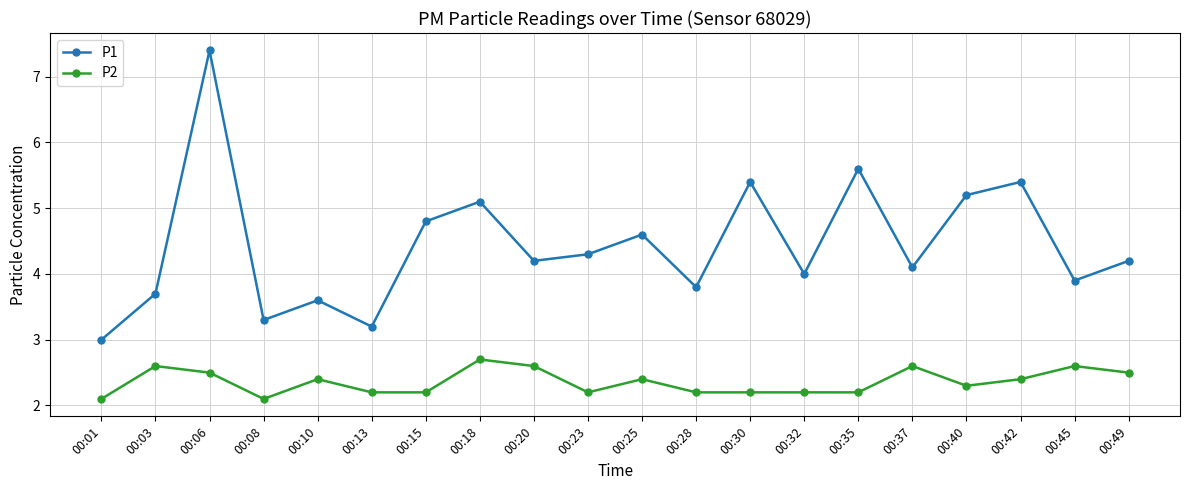

Reading left to right, list all the values displayed in this chart.

P1: 00:01=3.0	00:03=3.7	00:06=7.4	00:08=3.3	00:10=3.6	00:13=3.2	00:15=4.8	00:18=5.1	00:20=4.2	00:23=4.3	00:25=4.6	00:28=3.8	00:30=5.4	00:32=4.0	00:35=5.6	00:37=4.1	00:40=5.2	00:42=5.4	00:45=3.9	00:49=4.2
P2: 00:01=2.1	00:03=2.6	00:06=2.5	00:08=2.1	00:10=2.4	00:13=2.2	00:15=2.2	00:18=2.7	00:20=2.6	00:23=2.2	00:25=2.4	00:28=2.2	00:30=2.2	00:32=2.2	00:35=2.2	00:37=2.6	00:40=2.3	00:42=2.4	00:45=2.6	00:49=2.5